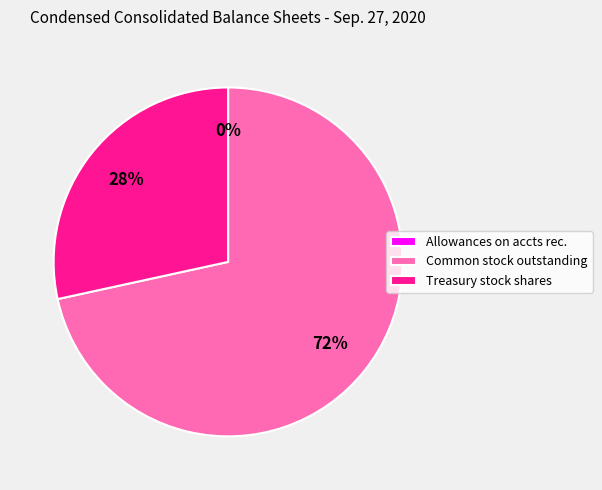

What is the largest slice in the pie chart?

Common stock outstanding